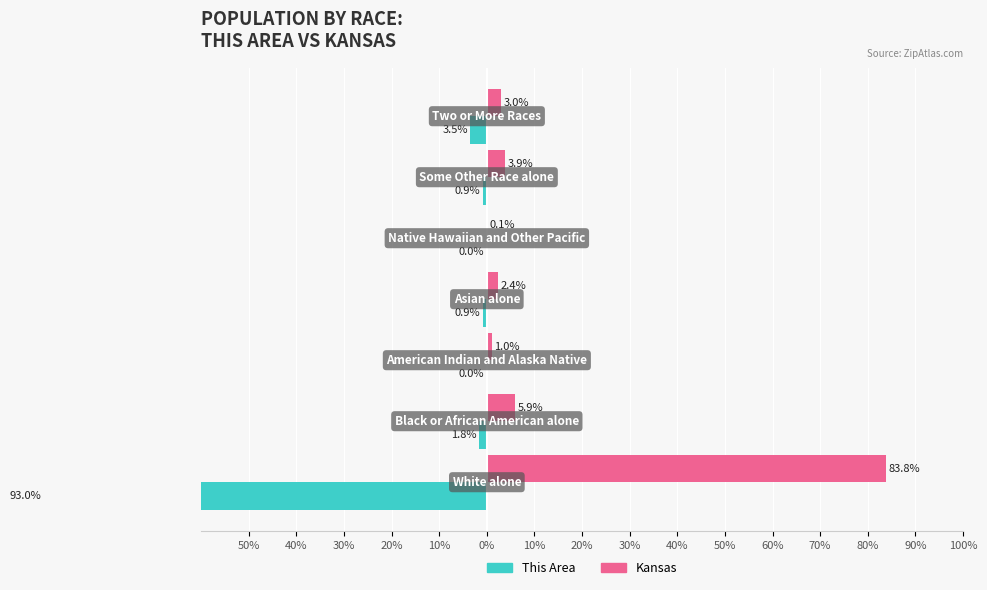

How many bars are there in total?

14